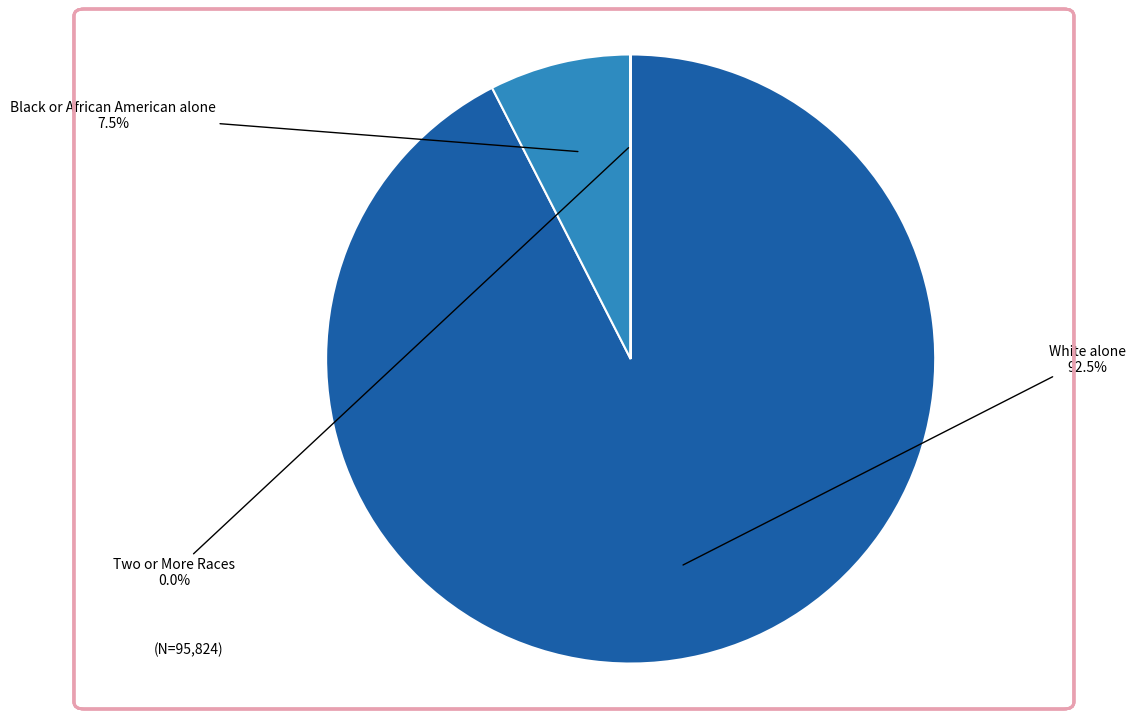

Does any single category account for the majority?

Yes